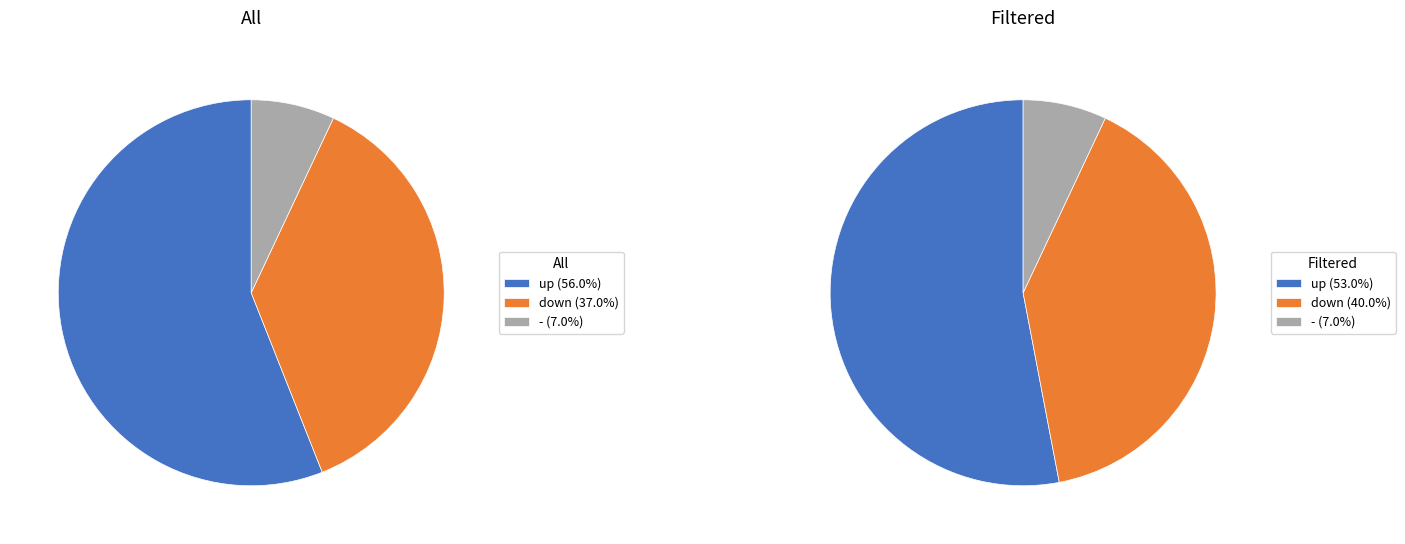

How many slices are in this pie chart?

3